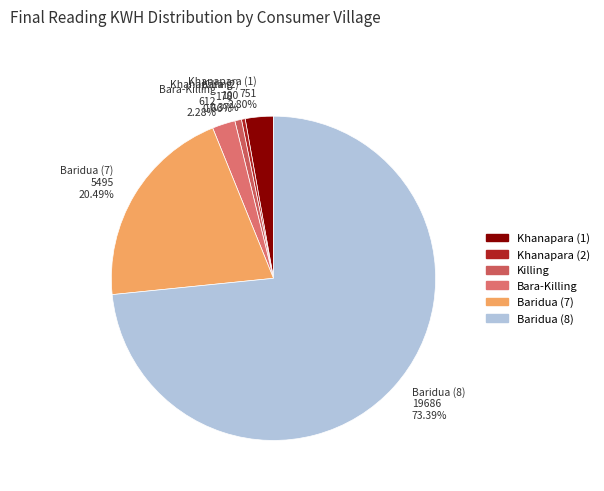

Does Baridua (7) account for over 50% of the chart?

No